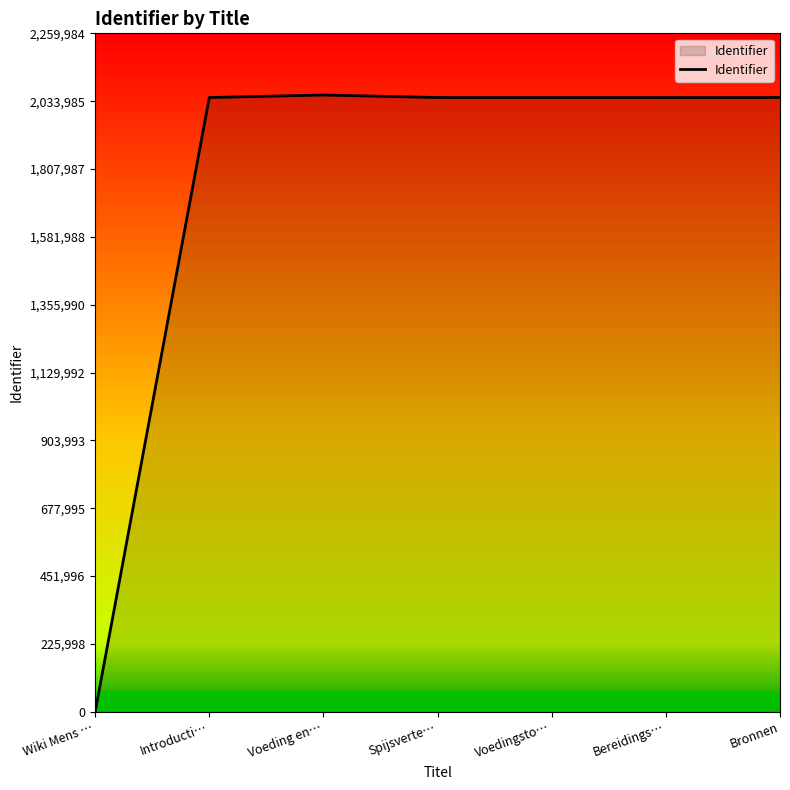

What is the sum of all values?

12285624